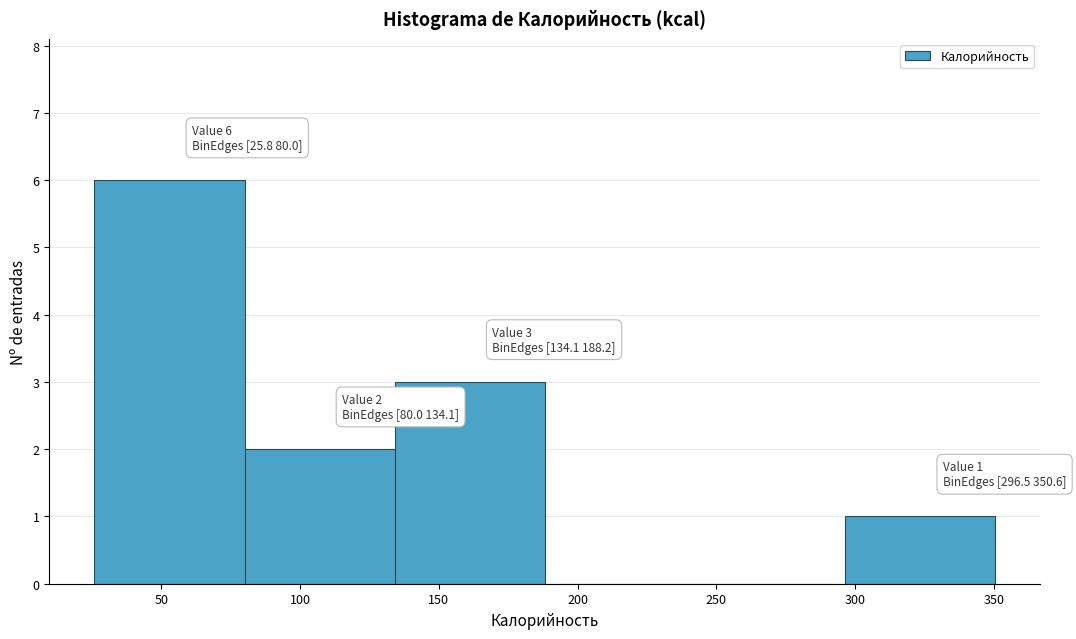

Which range on the x-axis has the tallest bar?

25 to 80